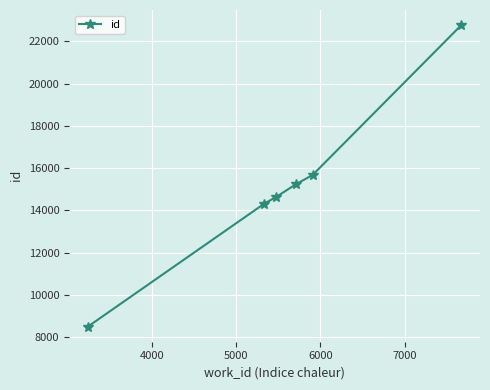

How many data points does each series have?

6